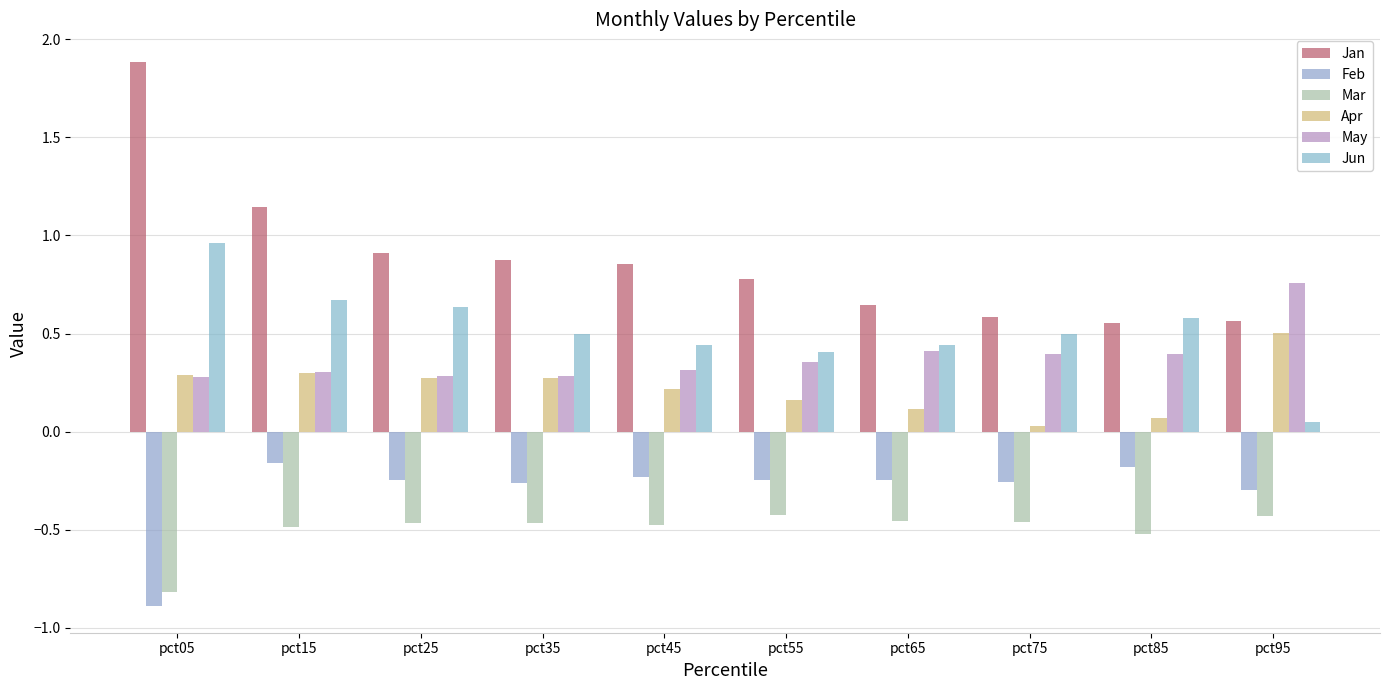

The value of Apr at pct65 is 0.2. True or false?

False